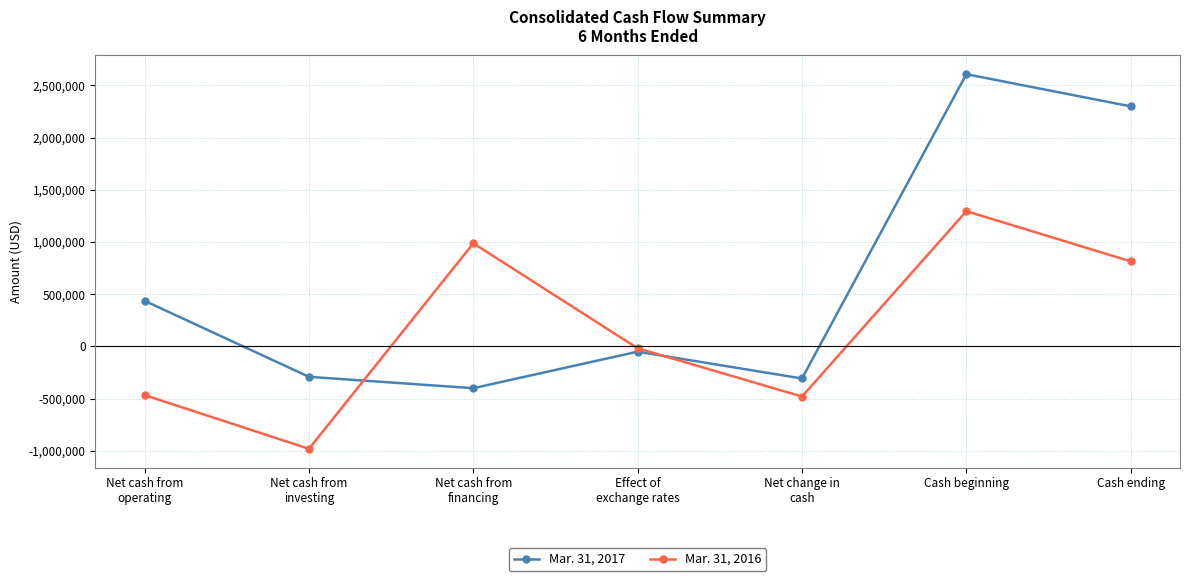

What is the highest value of the Mar. 31, 2016 series?

1295000